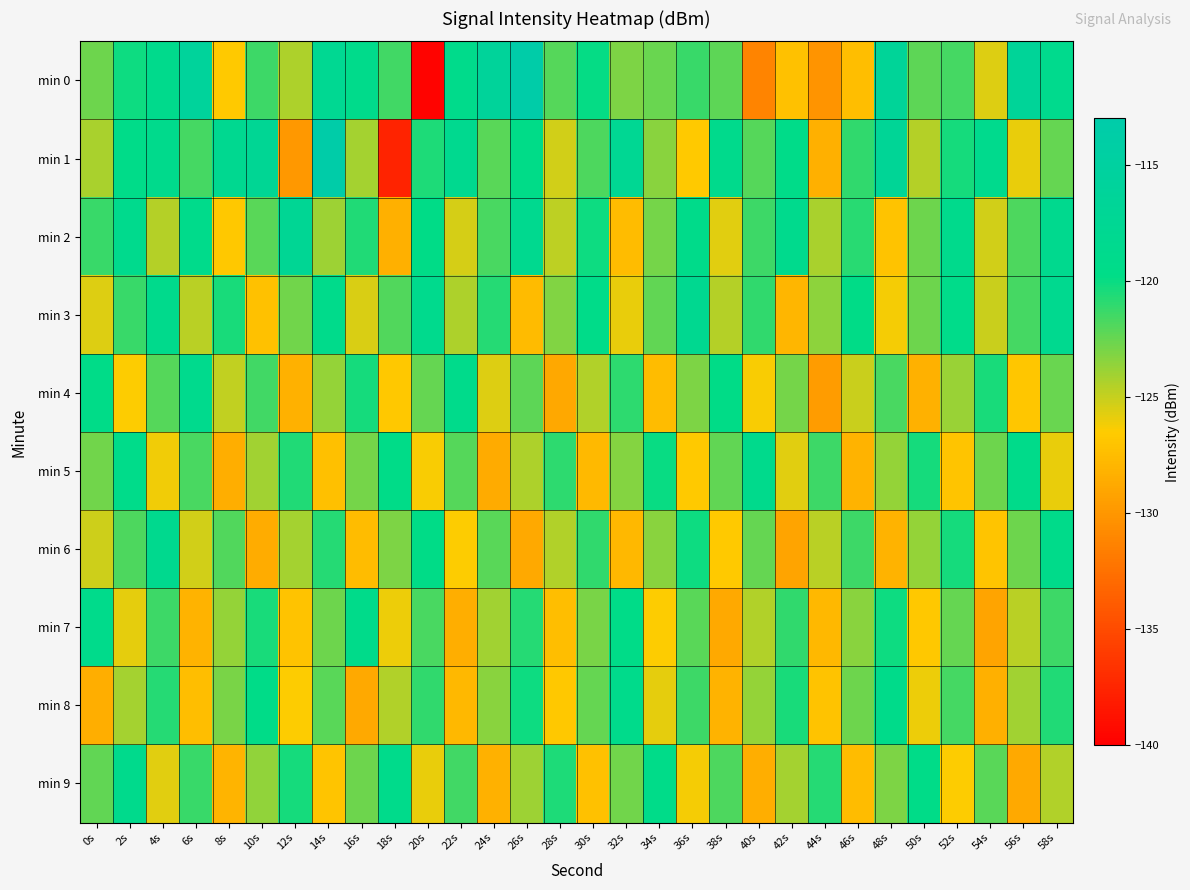

Reading left to right, transcribe all the data shown in this chart.

min 0: 0s=-122.7	2s=-120.1	4s=-118.9	6s=-115.9	8s=-126.6	10s=-121.4	12s=-124.3	14s=-117.8	16s=-119.1	18s=-121.5	20s=-139.7	22s=-119.2	24s=-116.2	26s=-113.2	28s=-122.0	30s=-119.9	32s=-123.0	34s=-122.5	36s=-121.3	38s=-122.3	40s=-131.2	42s=-127.2	44s=-130.1	46s=-127.4	48s=-116.5	50s=-122.3	52s=-121.6	54s=-125.6	56s=-116.5	58s=-118.7
min 1: 0s=-124.3	2s=-119.4	4s=-119.0	6s=-121.6	8s=-118.1	10s=-117.4	12s=-129.9	14s=-113.2	16s=-124.1	18s=-137.7	20s=-120.5	22s=-118.3	24s=-122.1	26s=-119.7	28s=-125.3	30s=-121.8	32s=-117.6	34s=-123.4	36s=-126.7	38s=-118.9	40s=-122.0	42s=-119.5	44s=-128.3	46s=-121.1	48s=-116.8	50s=-124.5	52s=-120.3	54s=-118.7	56s=-125.9	58s=-122.4
min 2: 0s=-121.3	2s=-118.7	4s=-124.5	6s=-119.2	8s=-126.8	10s=-122.1	12s=-117.4	14s=-123.9	16s=-120.6	18s=-128.3	20s=-119.8	22s=-125.4	24s=-121.7	26s=-118.2	28s=-124.8	30s=-120.1	32s=-127.5	34s=-122.9	36s=-119.3	38s=-125.7	40s=-121.4	42s=-118.8	44s=-124.2	46s=-120.9	48s=-127.1	50s=-122.6	52s=-119.0	54s=-125.3	56s=-121.8	58s=-118.5
min 3: 0s=-125.6	2s=-121.3	4s=-118.9	6s=-124.7	8s=-120.4	10s=-127.2	12s=-122.8	14s=-119.1	16s=-125.5	18s=-121.9	20s=-118.6	22s=-124.3	24s=-120.8	26s=-127.6	28s=-123.2	30s=-119.5	32s=-125.9	34s=-122.3	36s=-118.0	38s=-124.6	40s=-121.1	42s=-127.9	44s=-123.5	46s=-119.8	48s=-126.2	50s=-122.7	52s=-119.4	54s=-125.1	56s=-121.6	58s=-118.3
min 4: 0s=-119.7	2s=-126.4	4s=-122.0	6s=-118.8	8s=-124.9	10s=-121.5	12s=-128.2	14s=-123.7	16s=-120.3	18s=-126.8	20s=-122.4	22s=-119.1	24s=-125.6	26s=-122.2	28s=-128.9	30s=-124.4	32s=-121.0	34s=-127.5	36s=-123.1	38s=-119.8	40s=-126.3	42s=-122.9	44s=-129.6	46s=-125.1	48s=-121.7	50s=-128.2	52s=-123.8	54s=-120.4	56s=-126.9	58s=-122.5
min 5: 0s=-122.8	2s=-119.4	4s=-126.1	6s=-121.7	8s=-128.4	10s=-124.0	12s=-120.6	14s=-127.3	16s=-122.9	18s=-119.6	20s=-126.3	22s=-122.0	24s=-128.7	26s=-124.3	28s=-121.0	30s=-127.7	32s=-123.3	34s=-120.0	36s=-126.7	38s=-122.3	40s=-119.0	42s=-125.7	44s=-121.4	46s=-128.1	48s=-123.7	50s=-120.3	52s=-127.0	54s=-122.6	56s=-119.3	58s=-125.9
min 6: 0s=-125.2	2s=-121.8	4s=-118.5	6s=-125.3	8s=-121.9	10s=-128.6	12s=-124.1	14s=-120.8	16s=-127.5	18s=-123.1	20s=-119.8	22s=-126.4	24s=-122.1	26s=-128.8	28s=-124.4	30s=-121.1	32s=-127.8	34s=-123.4	36s=-120.1	38s=-126.7	40s=-122.4	42s=-129.1	44s=-124.7	46s=-121.4	48s=-128.1	50s=-123.7	52s=-120.3	54s=-127.0	56s=-122.7	58s=-119.3
min 7: 0s=-119.1	2s=-125.8	4s=-121.4	6s=-128.1	8s=-123.7	10s=-120.4	12s=-127.1	14s=-122.7	16s=-119.3	18s=-126.0	20s=-121.7	22s=-128.4	24s=-124.0	26s=-120.7	28s=-127.4	30s=-123.0	32s=-119.7	34s=-126.4	36s=-122.1	38s=-128.8	40s=-124.4	42s=-121.1	44s=-127.8	46s=-123.4	48s=-120.1	50s=-126.8	52s=-122.4	54s=-129.1	56s=-124.7	58s=-121.4
min 8: 0s=-128.5	2s=-124.1	4s=-120.7	6s=-127.4	8s=-123.0	10s=-119.7	12s=-126.4	14s=-122.1	16s=-128.8	18s=-124.4	20s=-121.1	22s=-127.8	24s=-123.4	26s=-120.1	28s=-126.8	30s=-122.4	32s=-119.1	34s=-125.8	36s=-121.4	38s=-128.1	40s=-123.7	42s=-120.4	44s=-127.1	46s=-122.7	48s=-119.3	50s=-126.0	52s=-121.6	54s=-128.3	56s=-124.0	58s=-120.6
min 9: 0s=-122.3	2s=-119.0	4s=-125.7	6s=-121.3	8s=-128.0	10s=-123.6	12s=-120.3	14s=-127.0	16s=-122.6	18s=-119.2	20s=-125.9	22s=-121.5	24s=-128.2	26s=-123.9	28s=-120.5	30s=-127.2	32s=-122.8	34s=-119.5	36s=-126.2	38s=-121.8	40s=-128.5	42s=-124.1	44s=-120.8	46s=-127.5	48s=-123.1	50s=-119.7	52s=-126.4	54s=-122.1	56s=-128.8	58s=-124.4